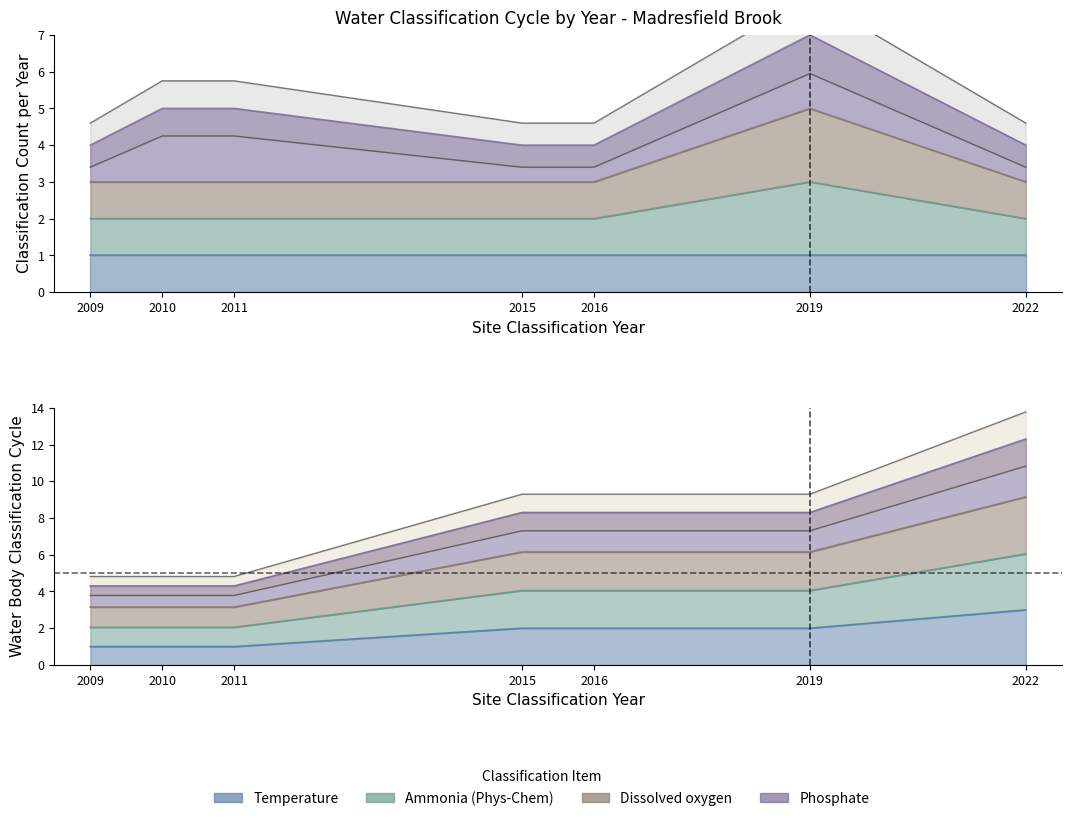

What is the sum of the Ammonia (Phys-Chem) values at 2009 and 2010?

4.1